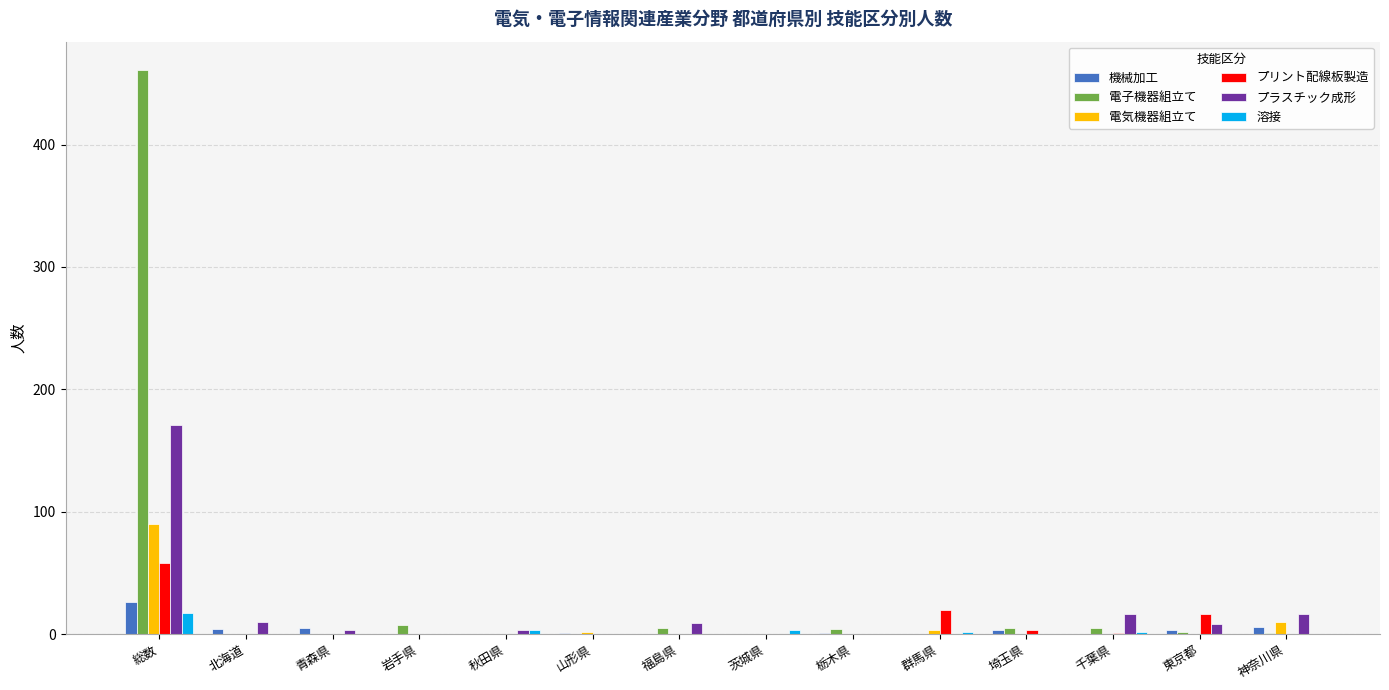

What is the sum of all プラスチック成形 values?

236